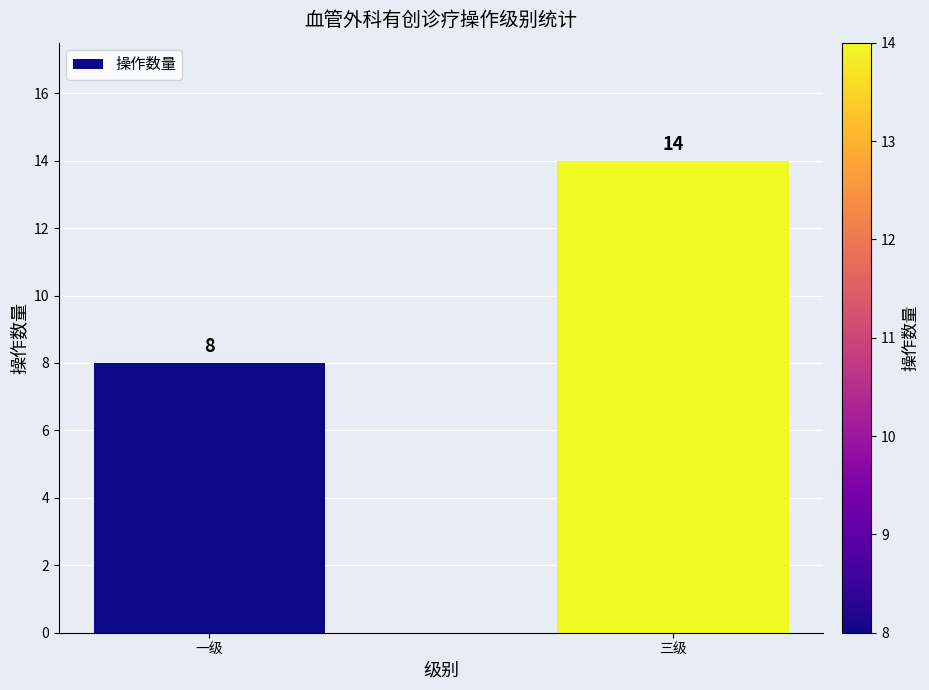

True or false: the data shows 25 at 三级.

False